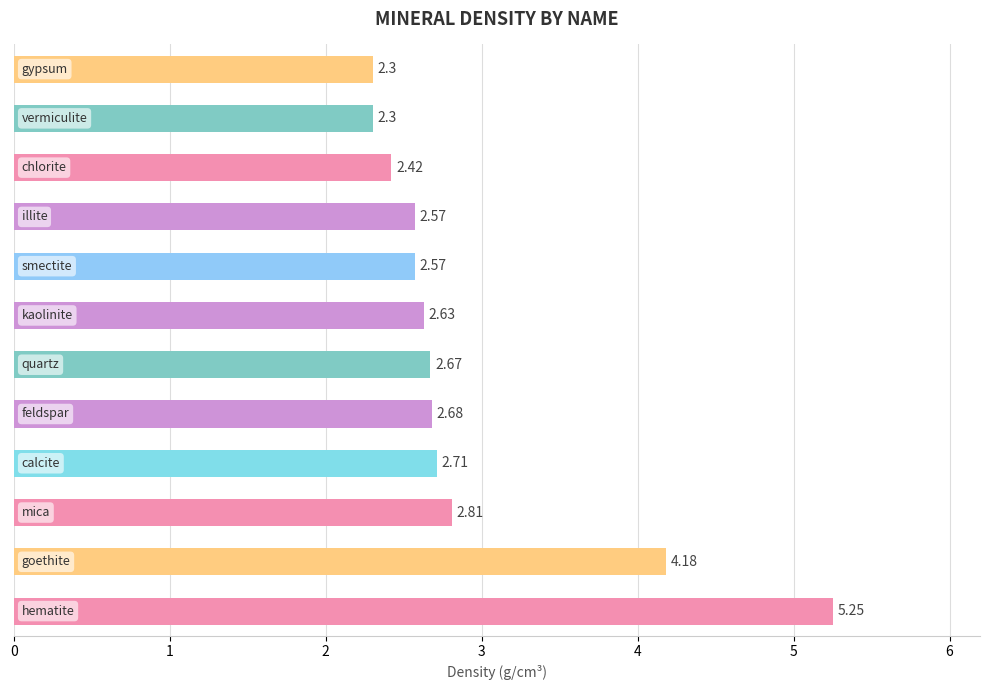

How many bars are there in total?

12